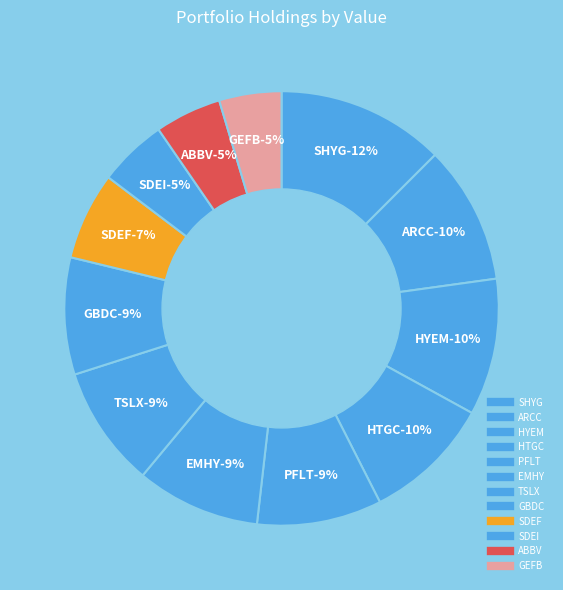

To the nearest percent, what percentage of the pie is HYEM?

10%